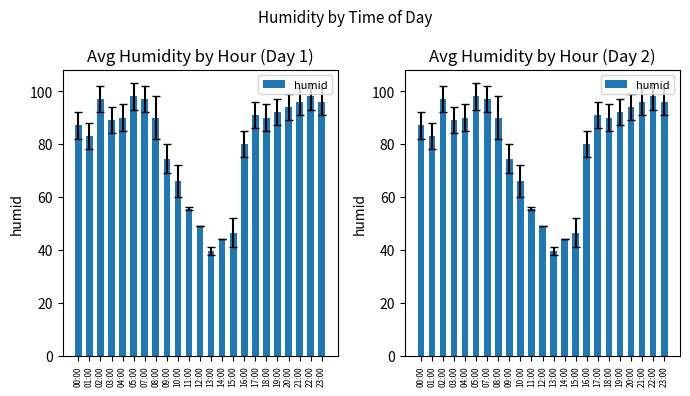

Approximately how many times larger is the value at 03:00 compared to 13:00?

2.3